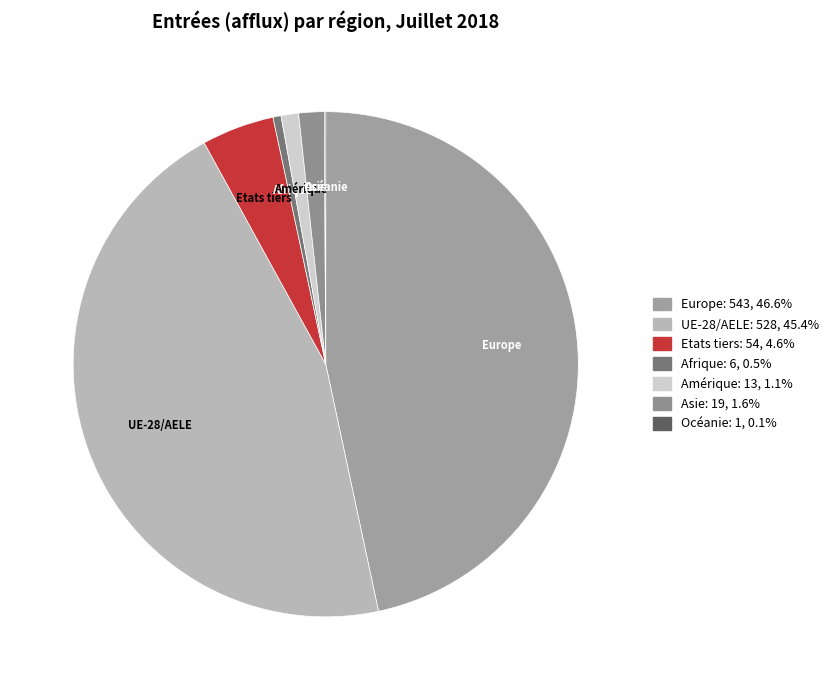

Between Asie and Europe, which is larger?

Europe